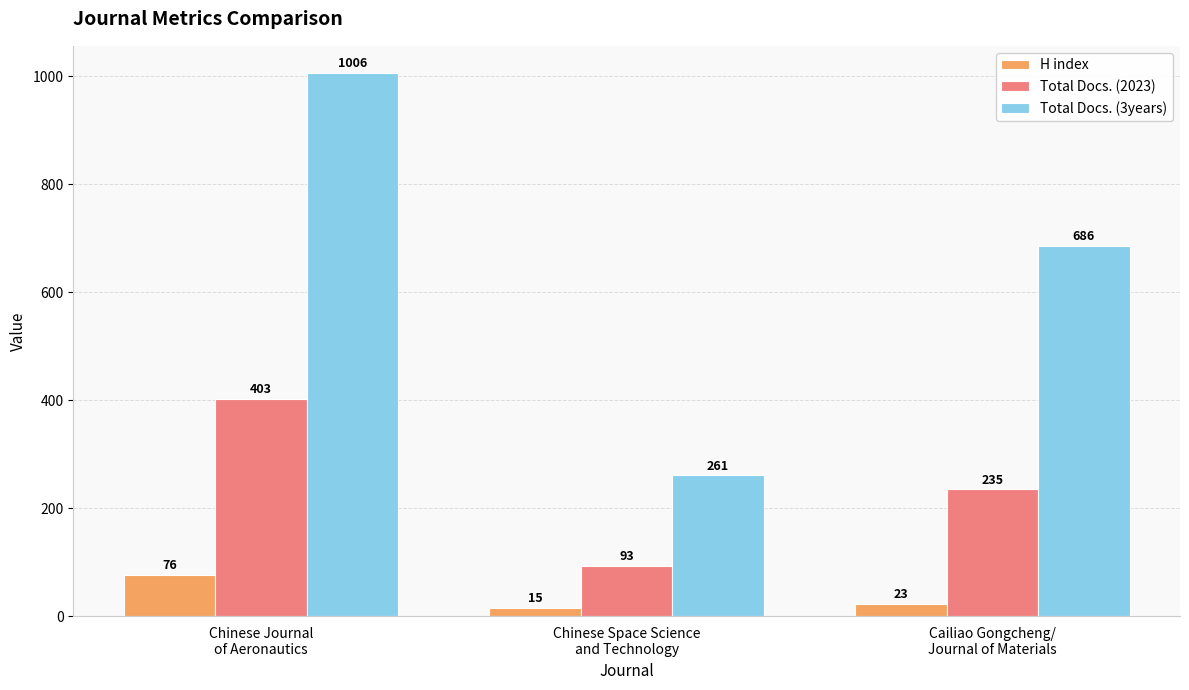

Reading right to left, list all the values displayed in this chart.

H index: 23	15	76
Total Docs. (2023): 235	93	403
Total Docs. (3years): 686	261	1006